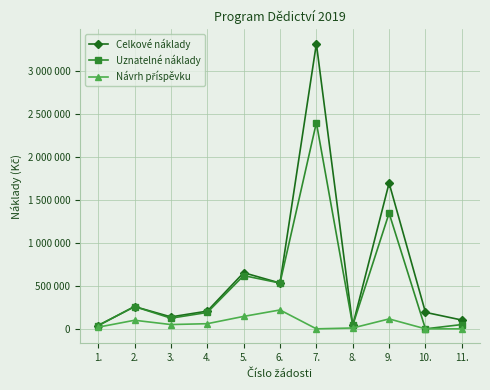

List the labels in order of Návrh příspěvku value, smallest first.

7., 10., 11., 8., 1., 3., 4., 2., 9., 5., 6.